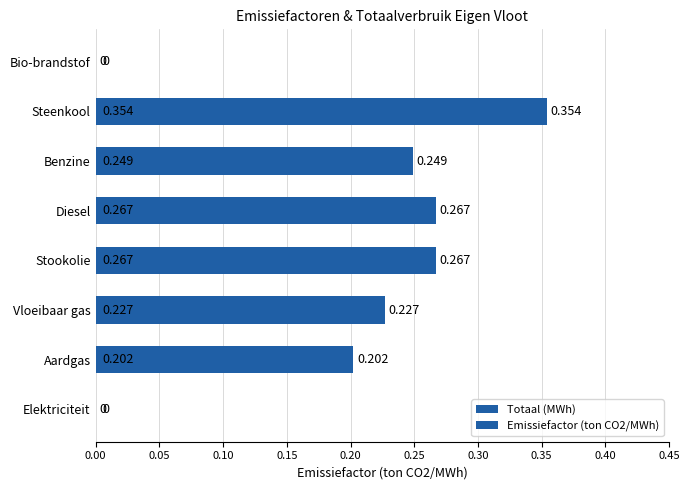

Are the bars horizontal?

Yes